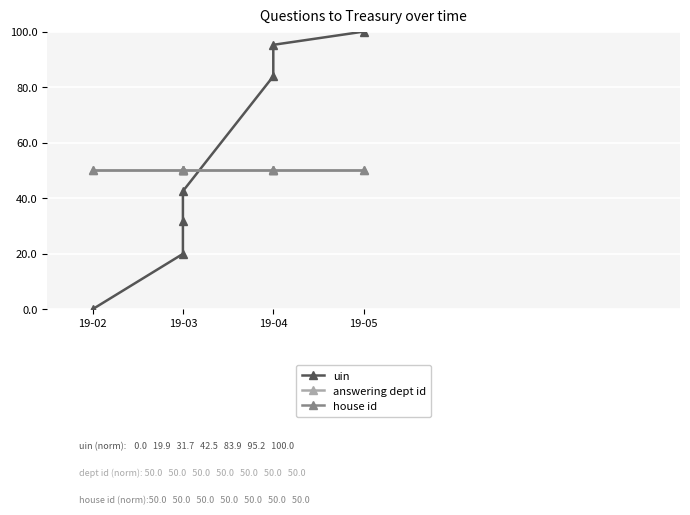

How many lines are shown in the chart?

3